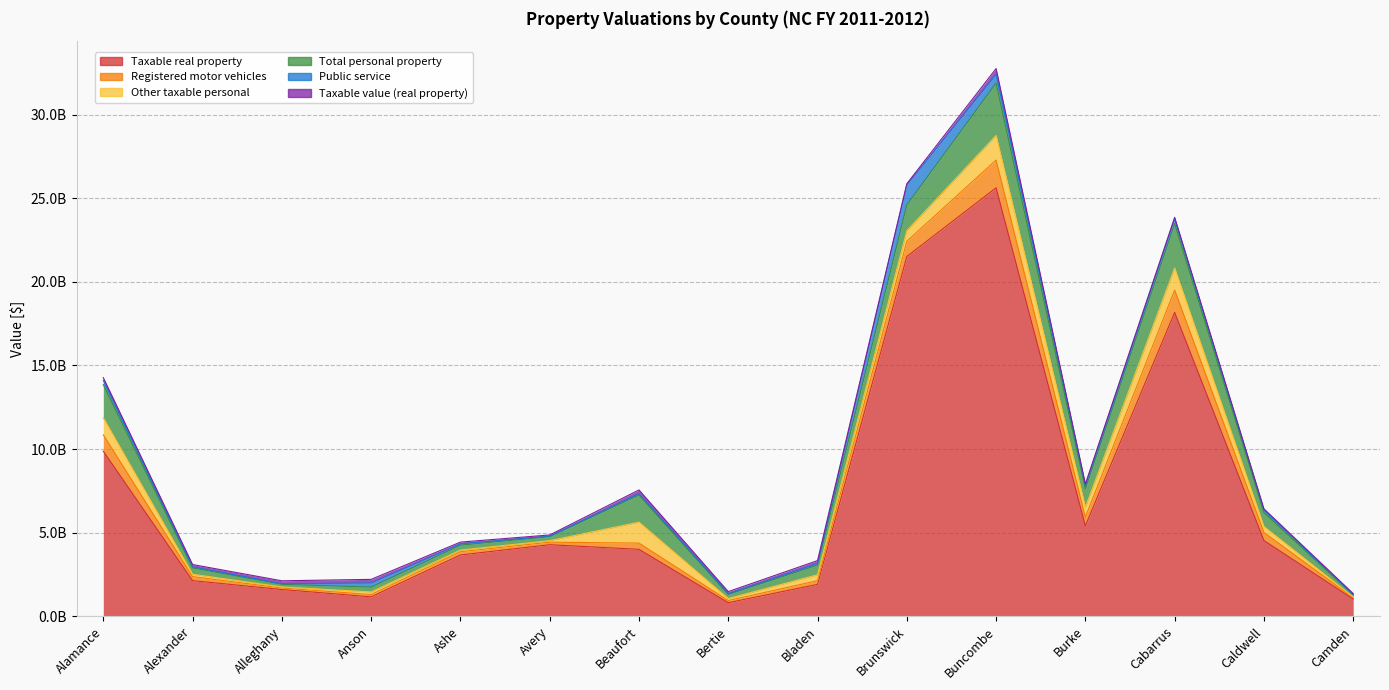

In Other taxable personal, how many points are lower than both neighbors (excluding endpoints)?

4